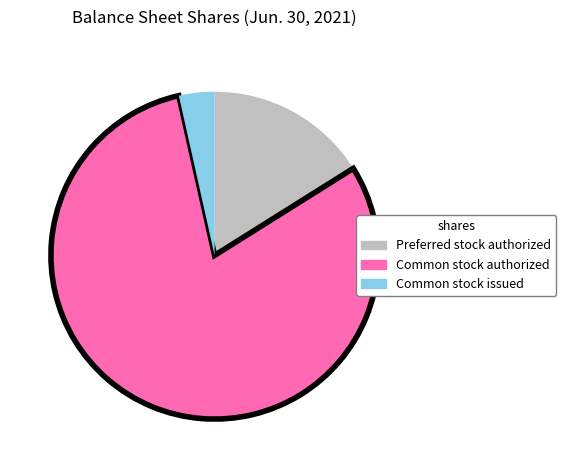

Does any single category account for the majority?

Yes